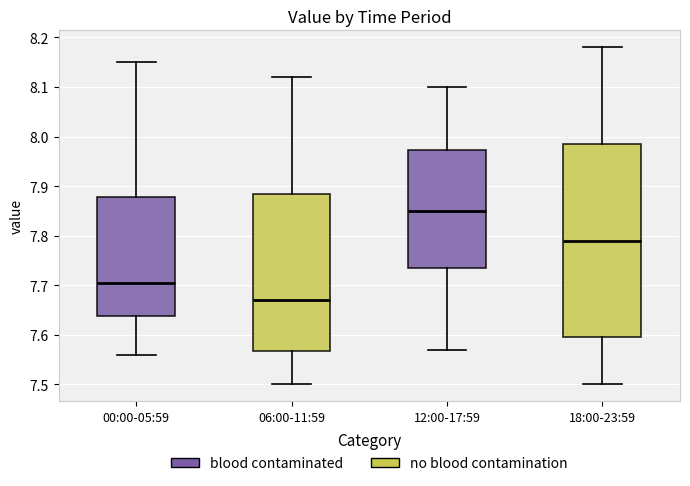

Reading left to right, transcribe this box plot: for each box, give where its median line is, the range the box spans, and where its two whiskers end, as read against the y-axis. The values are not printed on the chart, so give them approximately, as read against the axis.

00:00-05:59: median 7.71, box 7.64 to 7.88, whiskers 7.56 to 8.15
06:00-11:59: median 7.67, box 7.57 to 7.89, whiskers 7.50 to 8.12
12:00-17:59: median 7.85, box 7.74 to 7.97, whiskers 7.57 to 8.10
18:00-23:59: median 7.79, box 7.60 to 7.99, whiskers 7.50 to 8.18